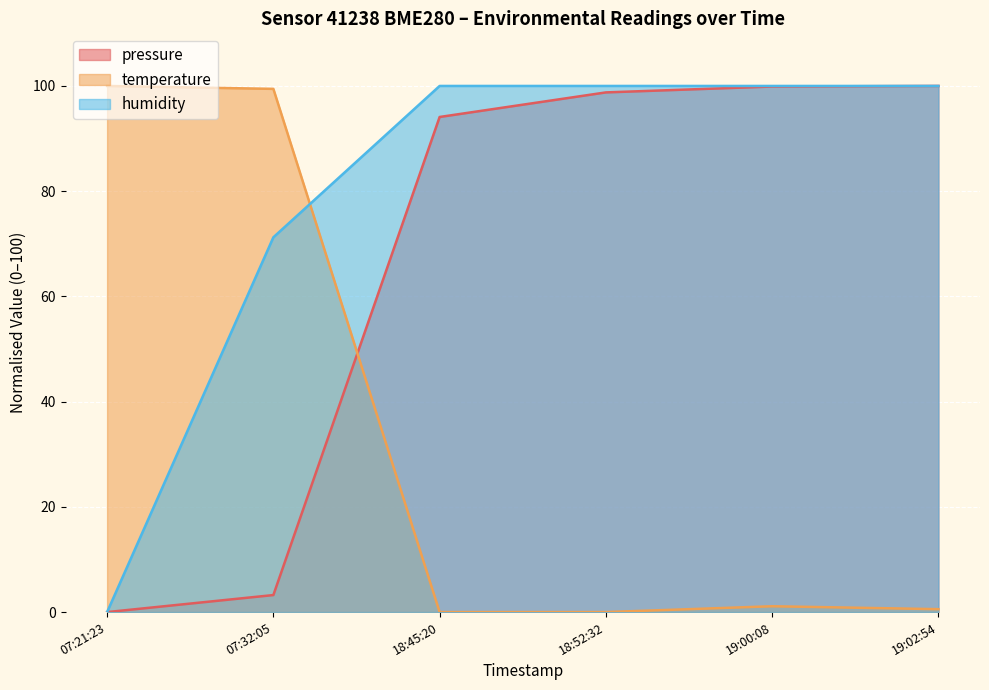

Which series has the largest total across all categories?

humidity